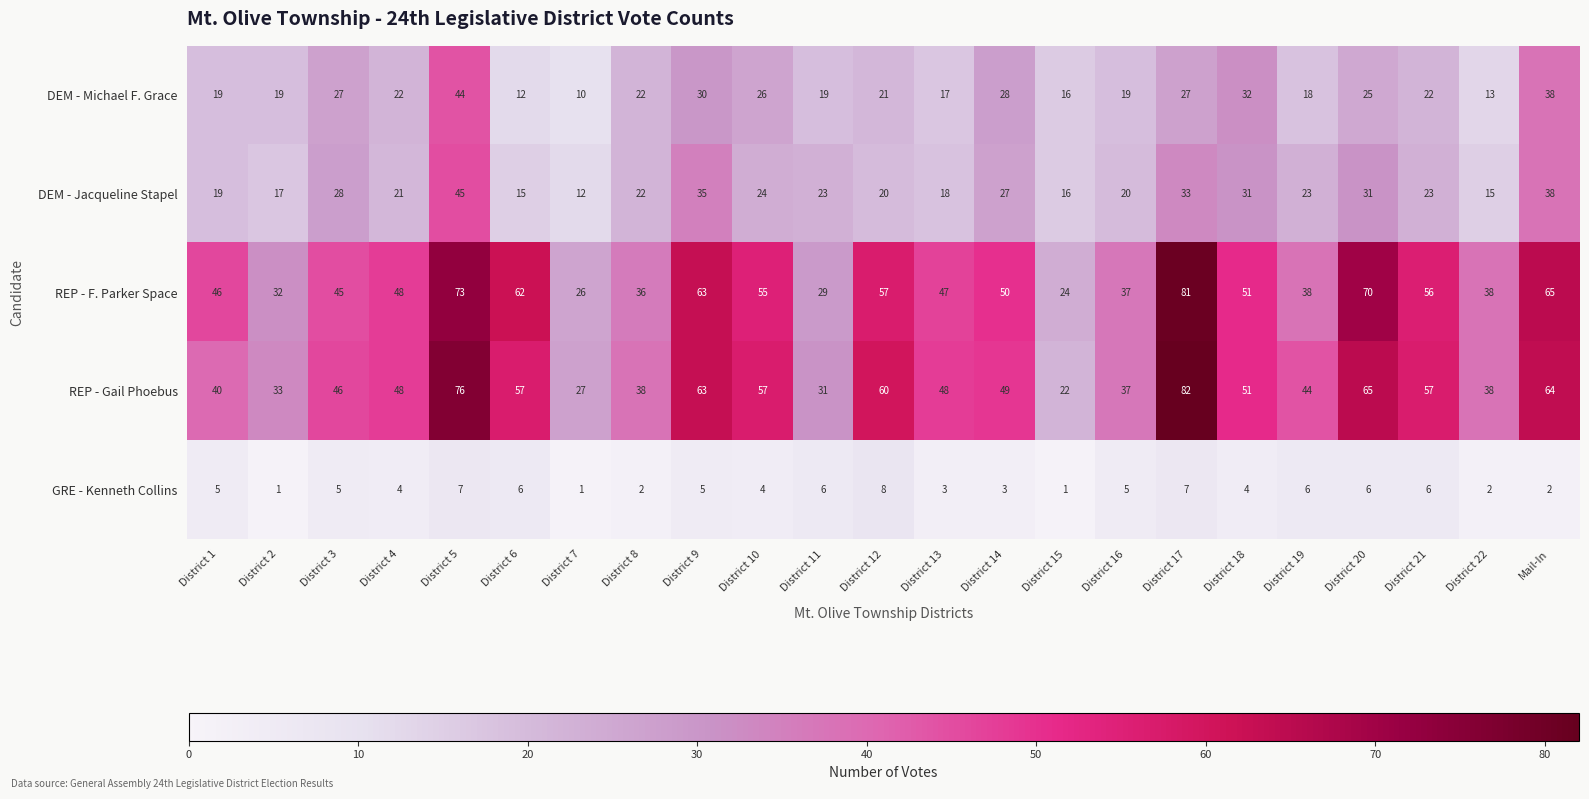

What is the difference between the highest and lowest values at District 19?

38